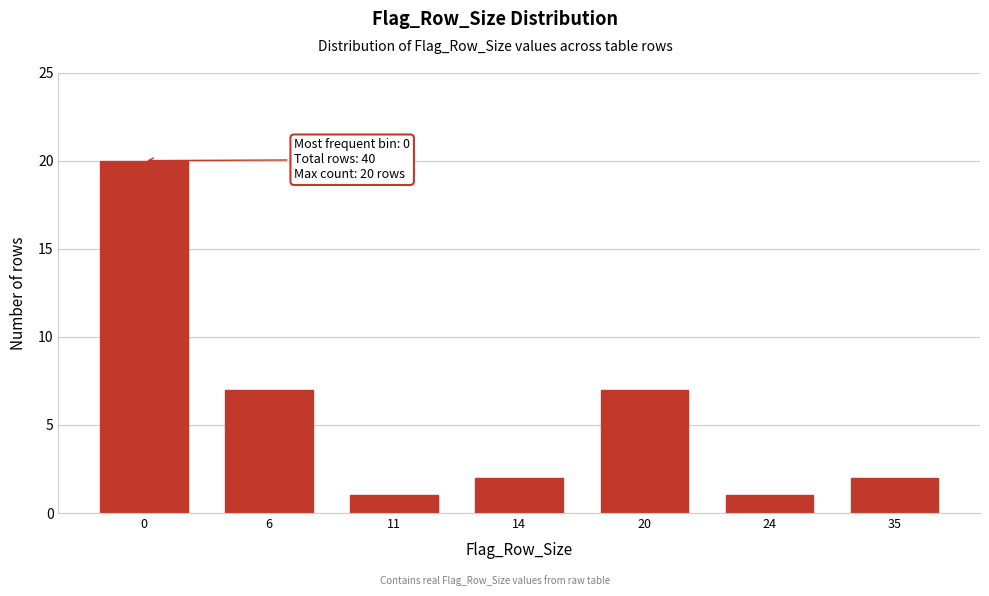

Reading left to right, list all the values displayed in this chart.

20	7	1	2	7	1	2